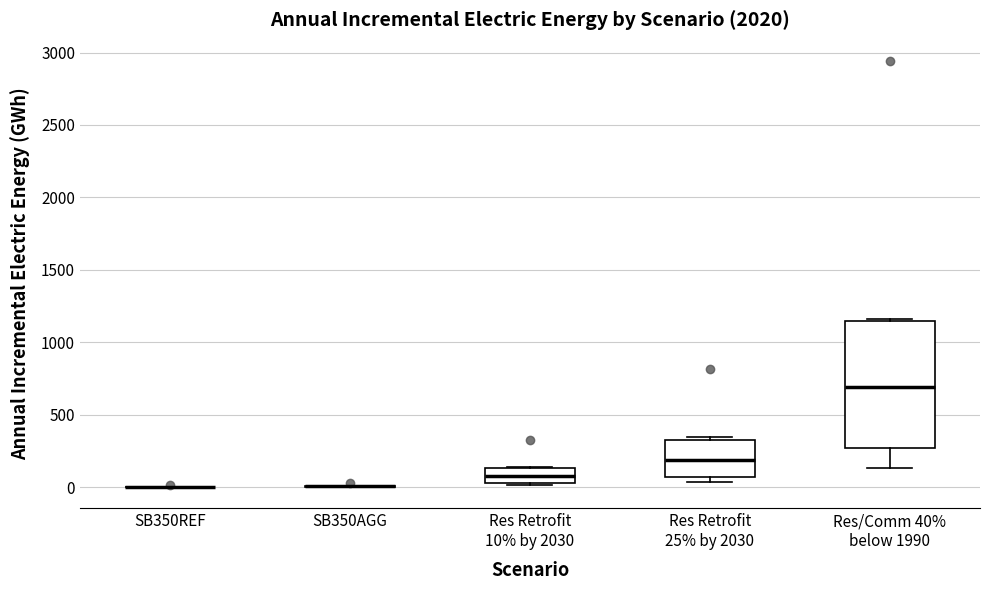

Reading left to right, transcribe this box plot: for each box, give where its median line is, the range the box spans, and where its two whiskers end, as read against the y-axis. The values are not printed on the chart, so give them approximately, as read against the axis.

SB350REF: box collapsed to a line at 0, whiskers 0 to 0
SB350AGG: box collapsed to a line at 0, whiskers 0 to 0
Res Retrofit 10% by 2030: median 100, box 50 to 150, whiskers 0 to 150
Res Retrofit 25% by 2030: median 200, box 50 to 350, whiskers 50 (just below the box's lower edge) to 350 (just above the box's upper edge)
Res/Comm 40% below 1990: median 700, box 250 to 1150, whiskers 150 to 1150